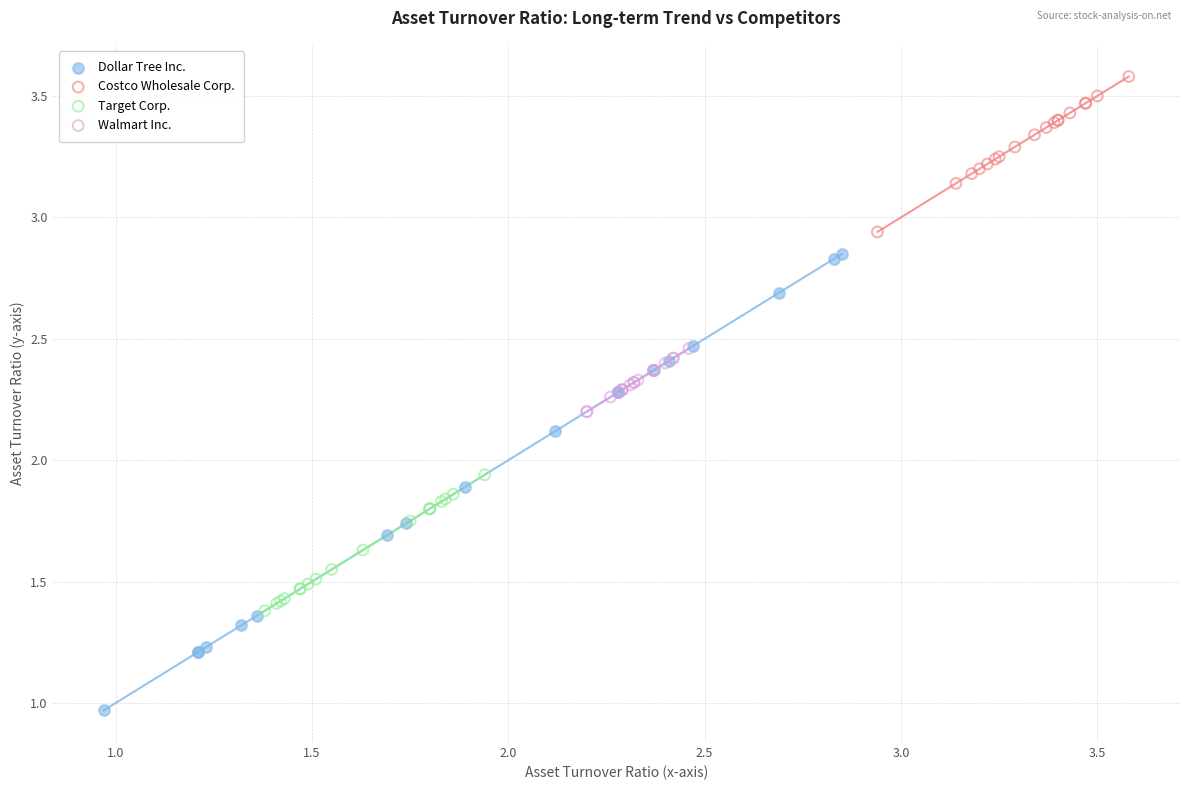

Which series reaches the minimum Y coordinate?

Dollar Tree Inc.